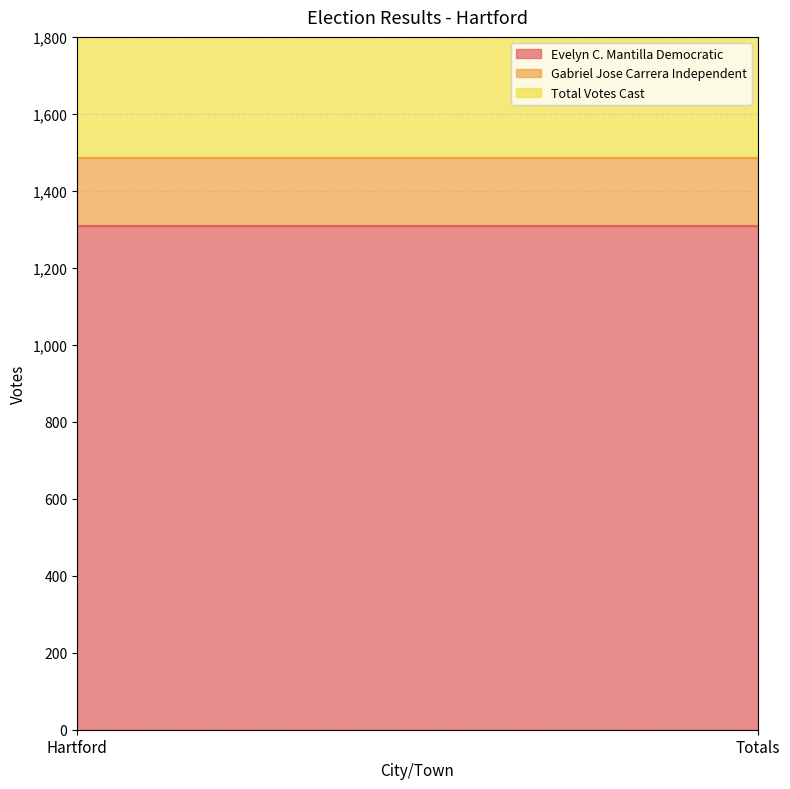

Reading right to left, extract all data points from this chart.

Evelyn C. Mantilla Democratic: 1308	1308
Gabriel Jose Carrera Independent: 177	177
Total Votes Cast: 1485	1485